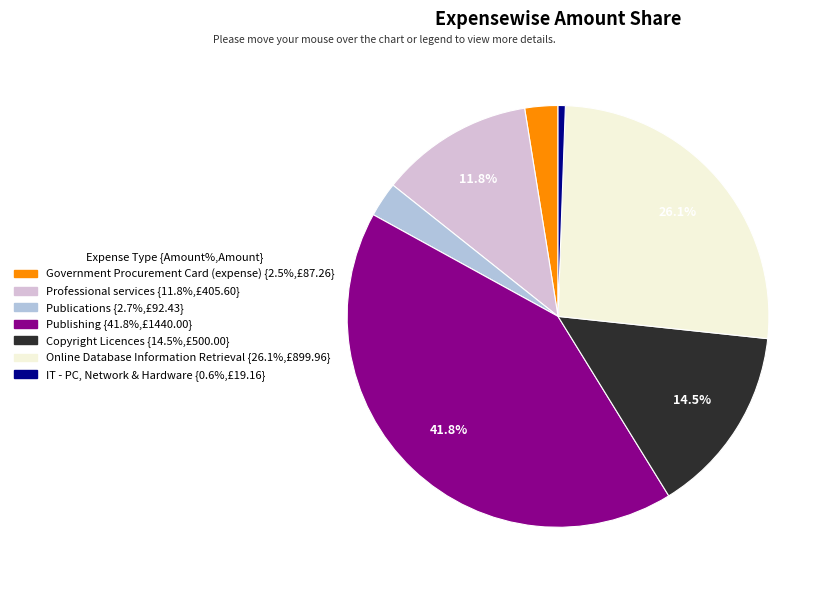

Combined, what portion of the pie is Copyright Licences and Online Database Information Retrieval?

40.6%